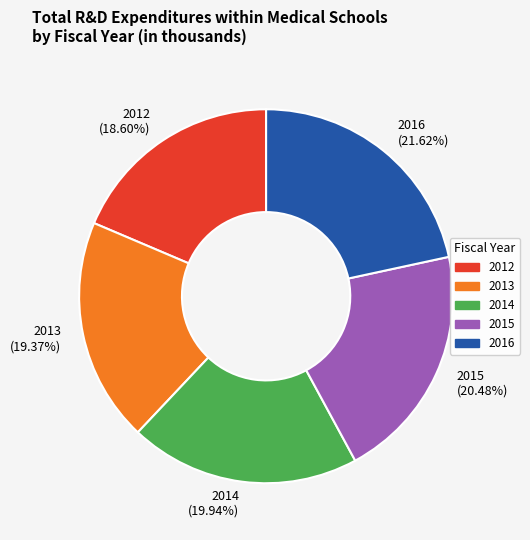

Count the number of slices in the pie.

5